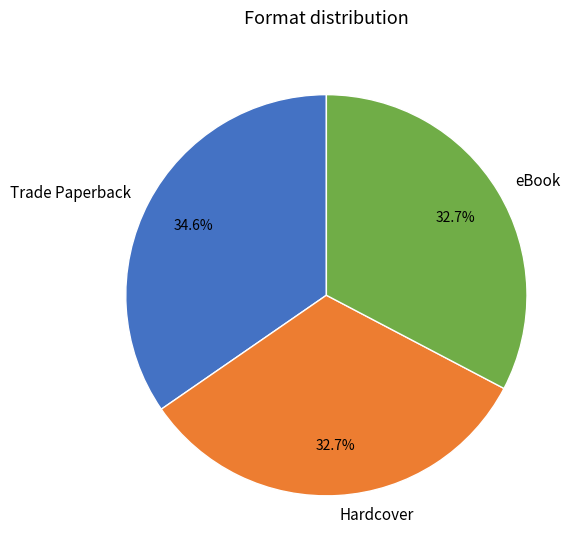

To the nearest percent, what portion does eBook represent?

33%